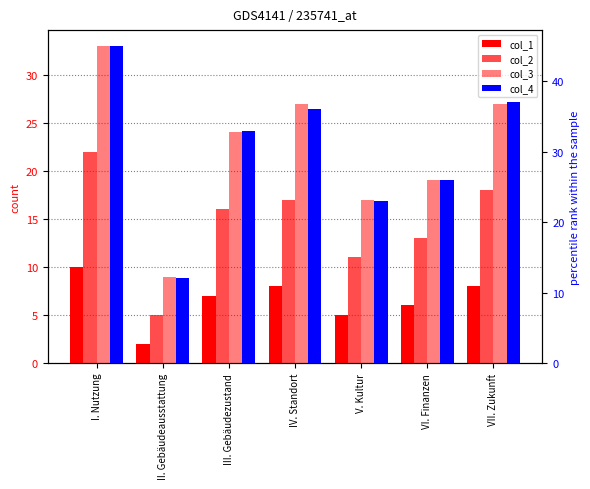

At IV. Standort, list the series in order from smallest to largest.

col_1, col_2, col_3, col_4